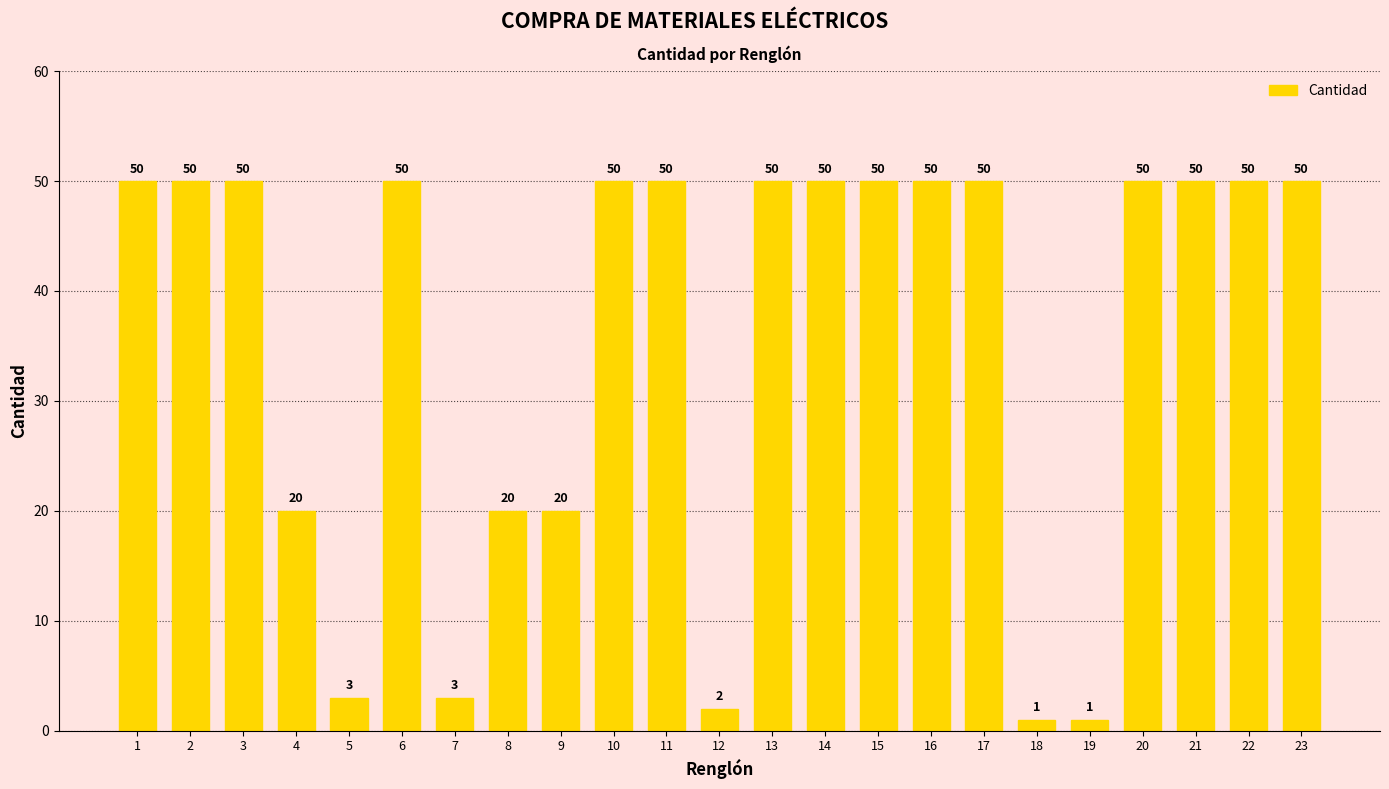

Reading left to right, list all the values displayed in this chart.

1=50	2=50	3=50	4=20	5=3	6=50	7=3	8=20	9=20	10=50	11=50	12=2	13=50	14=50	15=50	16=50	17=50	18=1	19=1	20=50	21=50	22=50	23=50